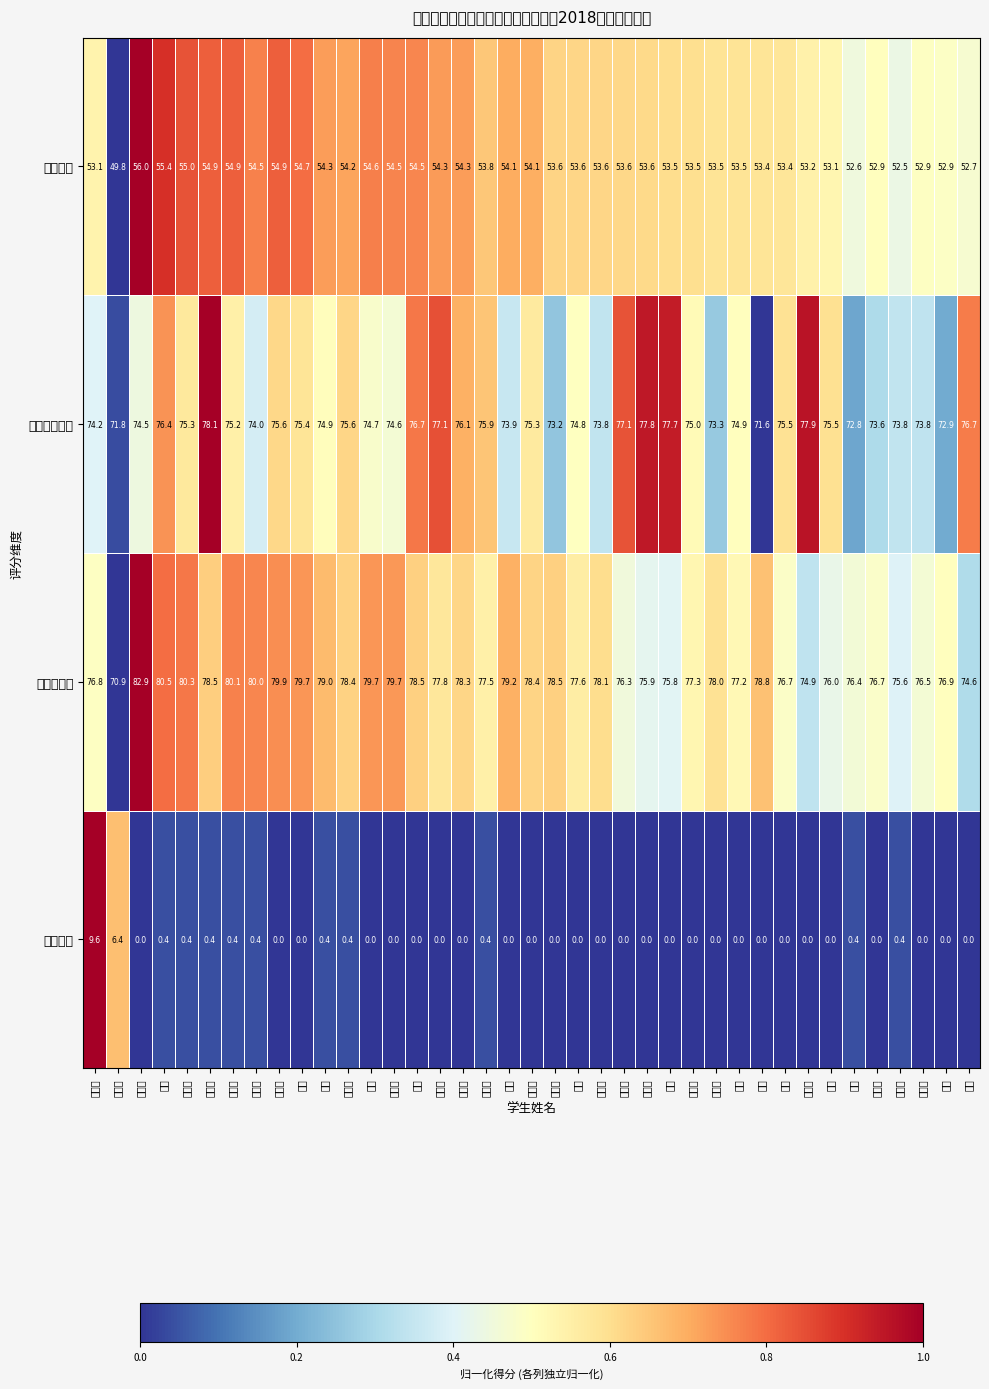

Which series has the largest total across all categories?

学位课均分